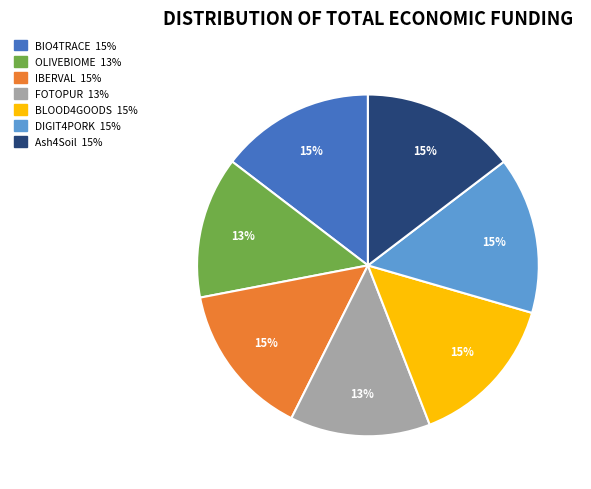

Is there a majority slice in this chart?

No